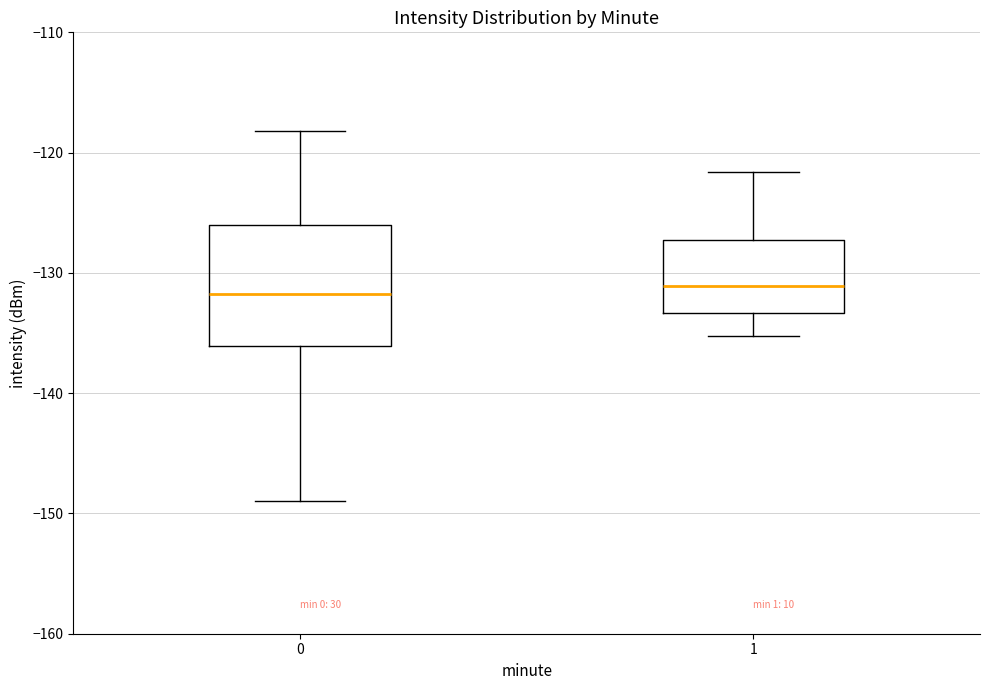

Reading left to right, transcribe this box plot: for each box, give where its median line is, the range the box spans, and where its two whiskers end, as read against the y-axis. The values are not printed on the chart, so give them approximately, as read against the axis.

0: median -132, box -136 to -126, whiskers -149 to -118
1: median -131, box -133 to -127, whiskers -135 to -122